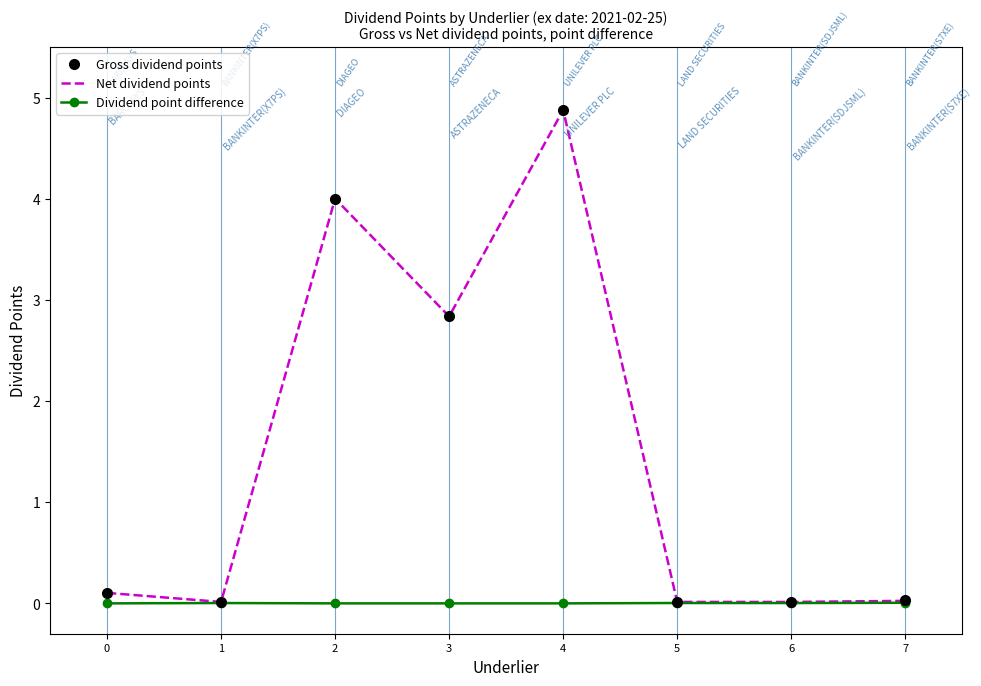

True or false: Net dividend points has a value of 1.1 at 2.

False